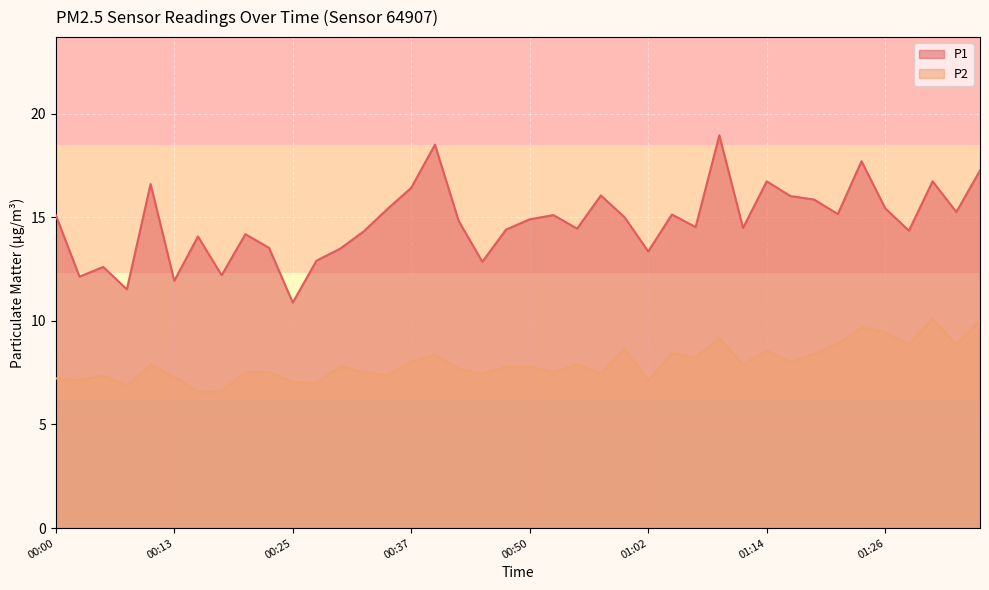

True or false: P2 and P1 intersect in this chart.

False